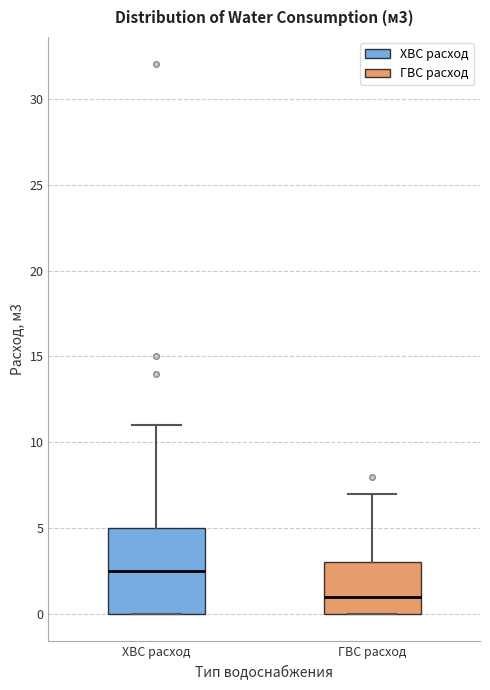

Comparing the boxes themselves (not the whiskers), which one is the tallest?

ХВС расход